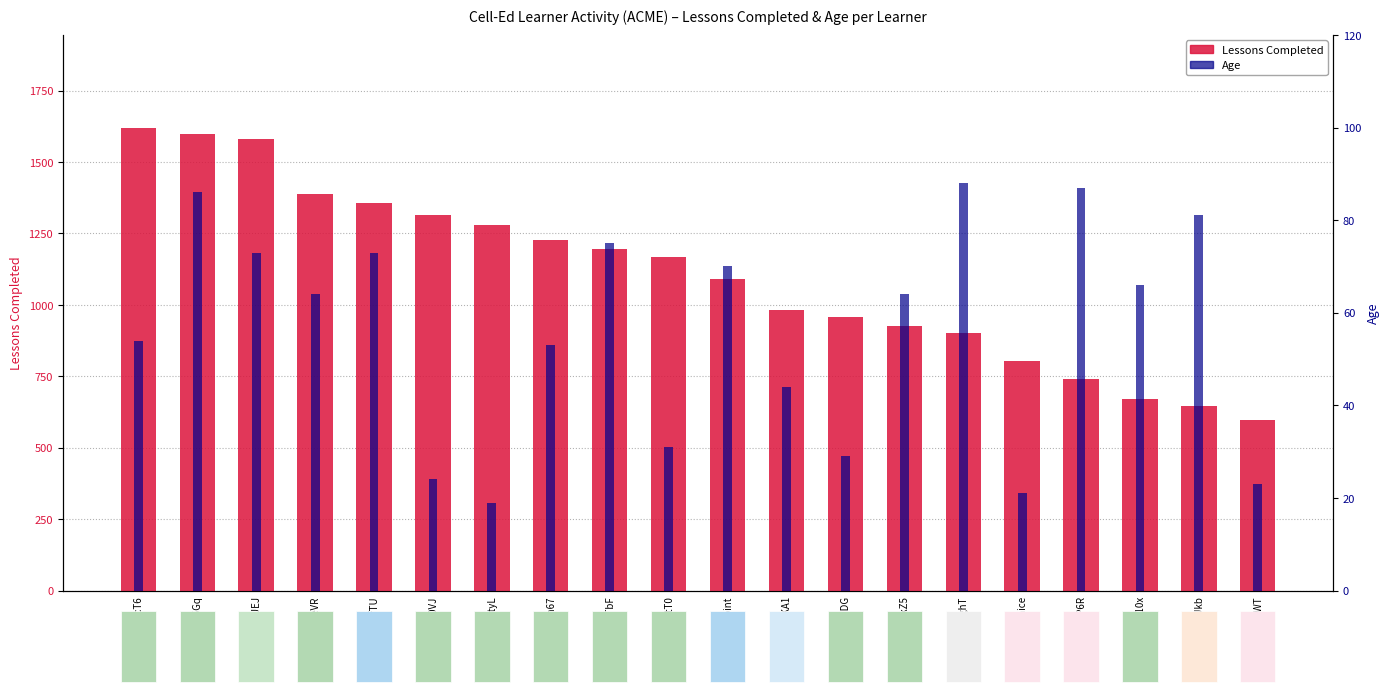

What is the label of the 16th bar from the right?

NN-CyBfTU